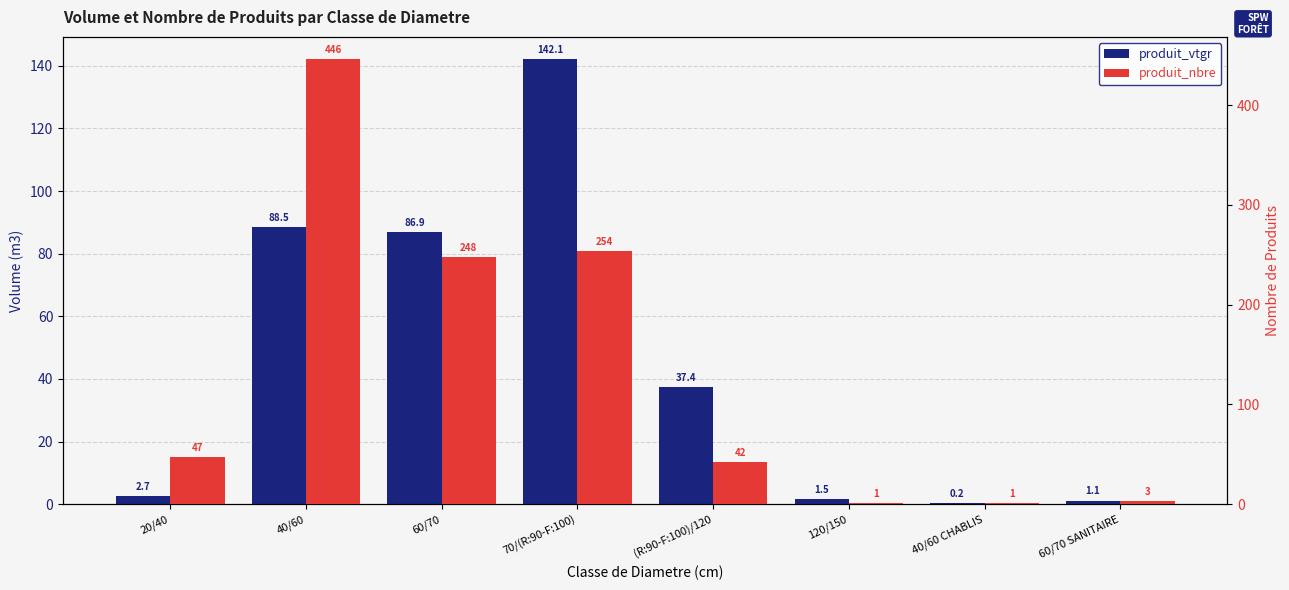

What is the value of the produit_vtgr bar at the 2nd from the left?

88.5